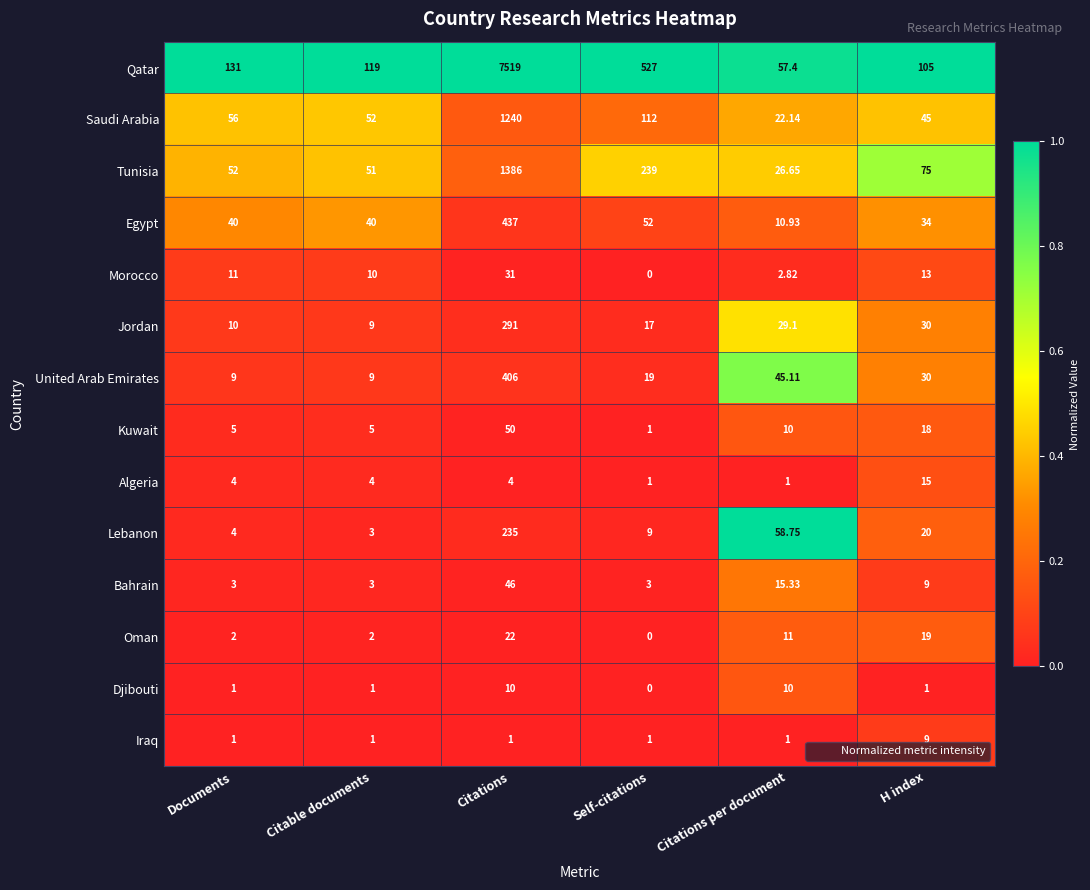

What is the total value across all series at Citations per document?

301.2